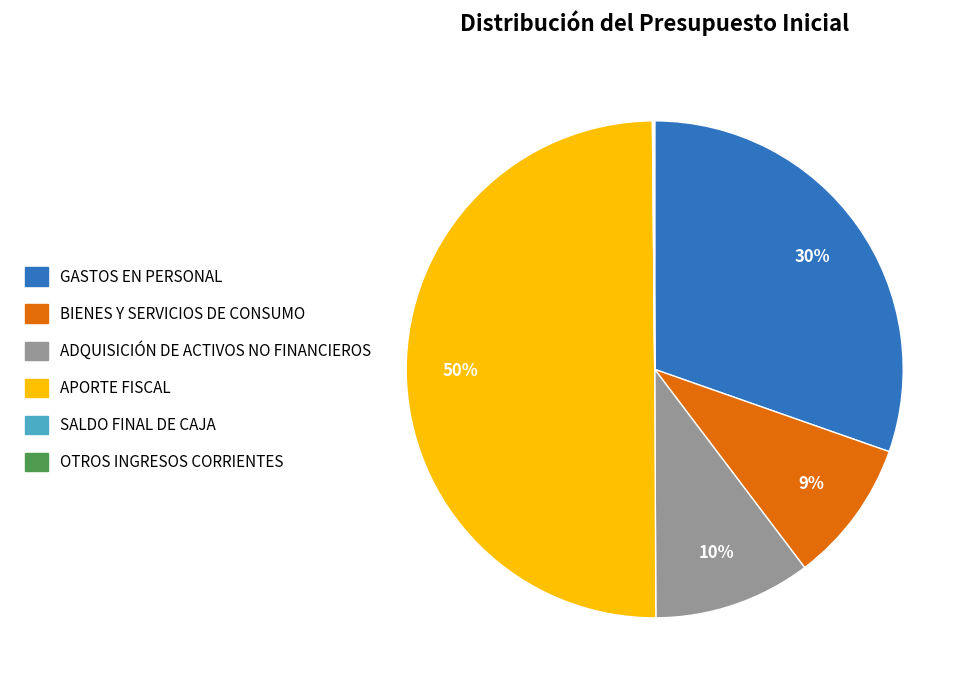

To the nearest percent, what portion does GASTOS EN PERSONAL represent?

30%